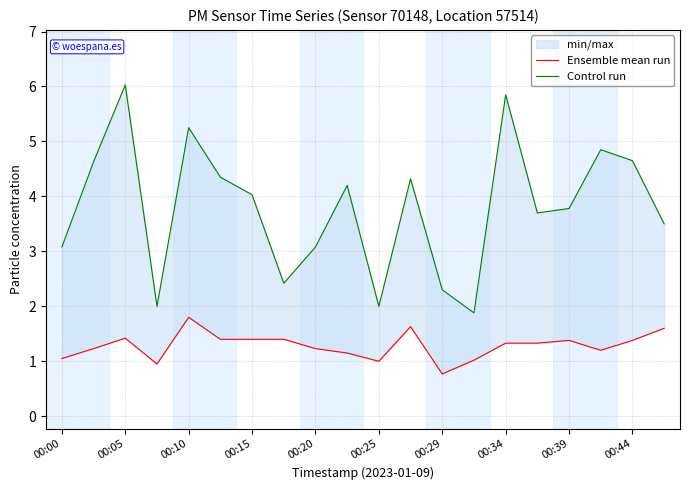

Where is Control run nearest to the value 3?

00:00